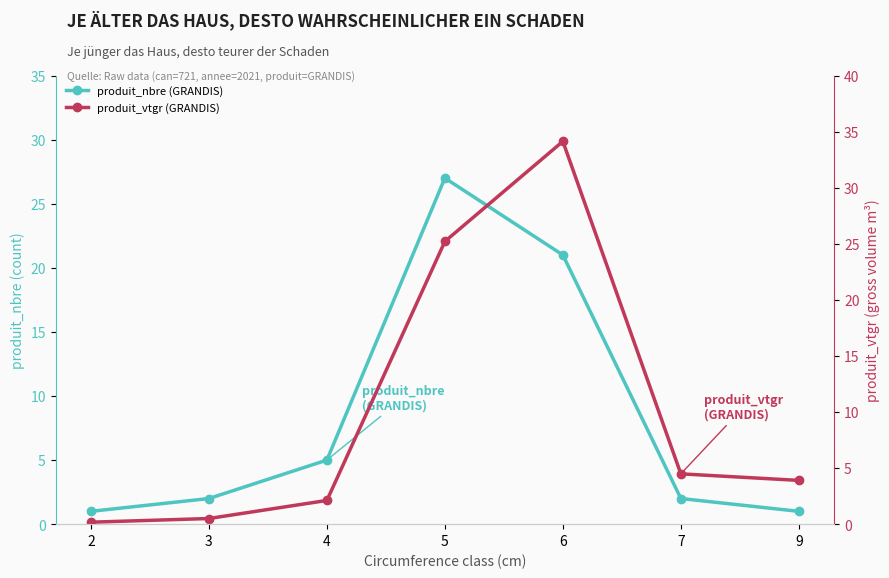

What is the maximum value for produit_vtgr (GRANDIS)?

34.1